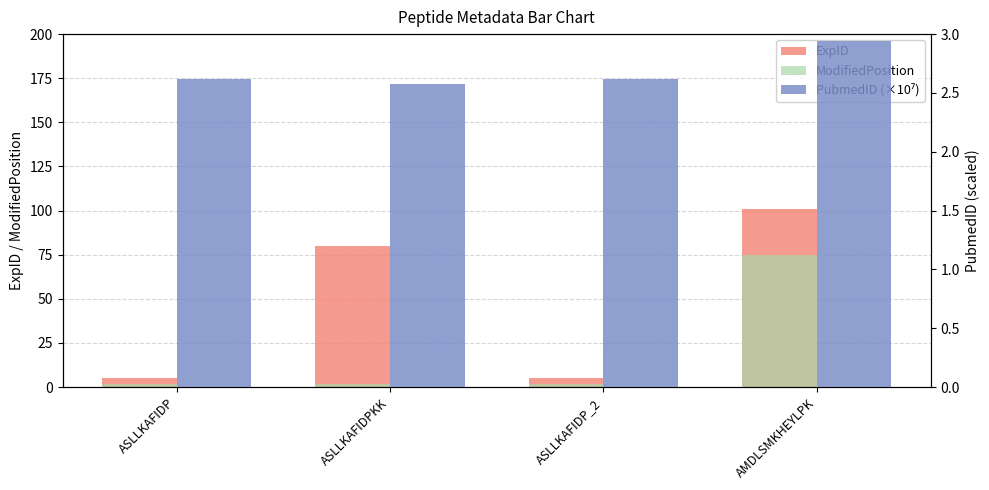

Which series has the widest spread of values?

ExpID